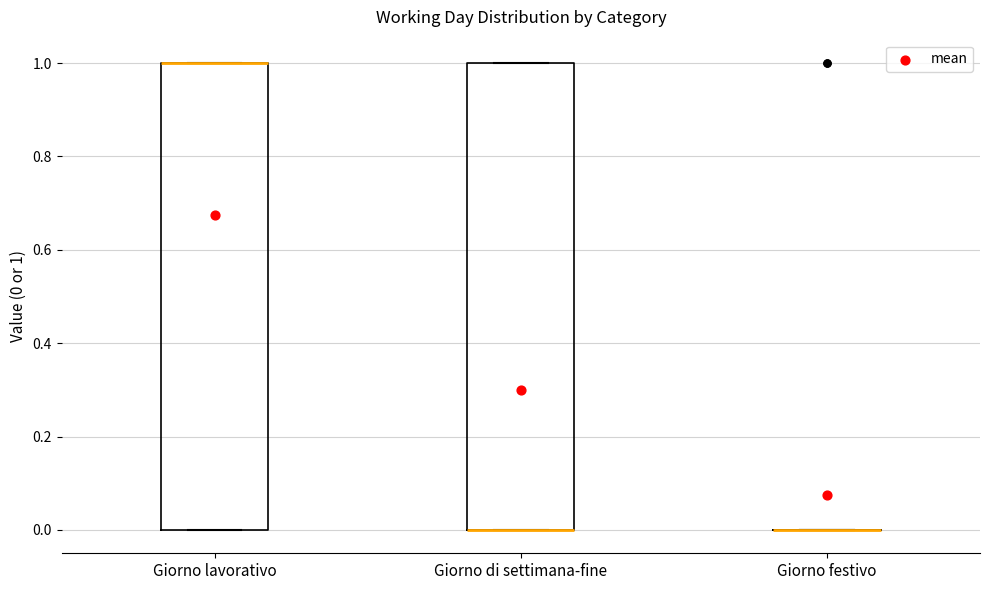

Reading left to right, read every box against the y-axis: the position of its median line, the range the box covers, and the ends of its whiskers. The values are not printed on the chart, so give them approximately, as read against the axis.

Giorno lavorativo: median 1 (drawn on the box's upper edge), box 0 to 1, whiskers 0 to 1
Giorno di settimana-fine: median 0 (drawn on the box's lower edge), box 0 to 1, whiskers 0 to 1
Giorno festivo: box collapsed to a line at 0, whiskers 0 to 0